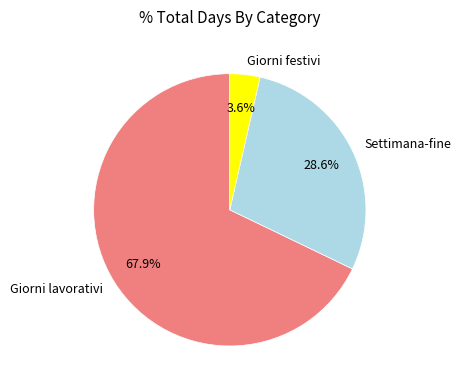

Count the number of slices in the pie.

3